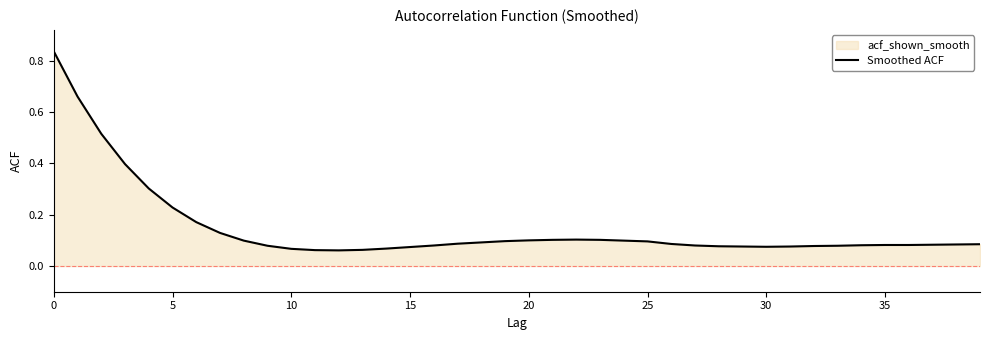

How many series are shown in this chart?

1